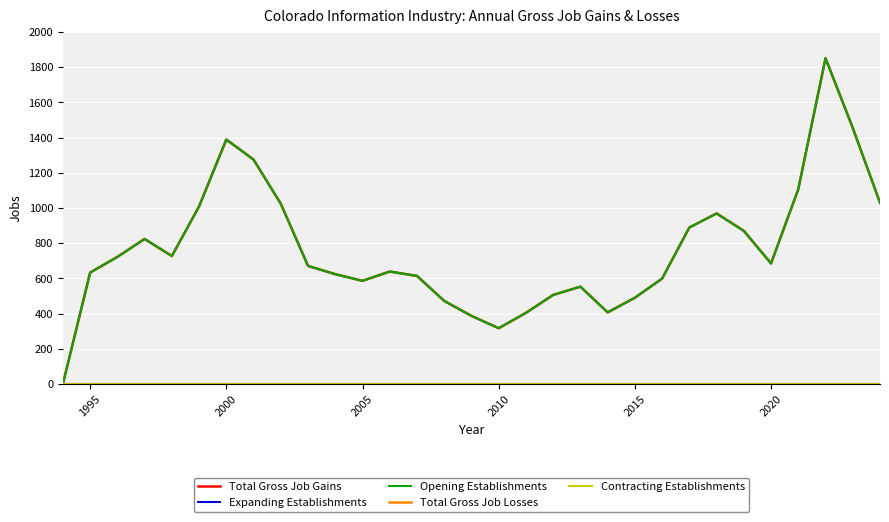

Count the number of data series in this chart.

5